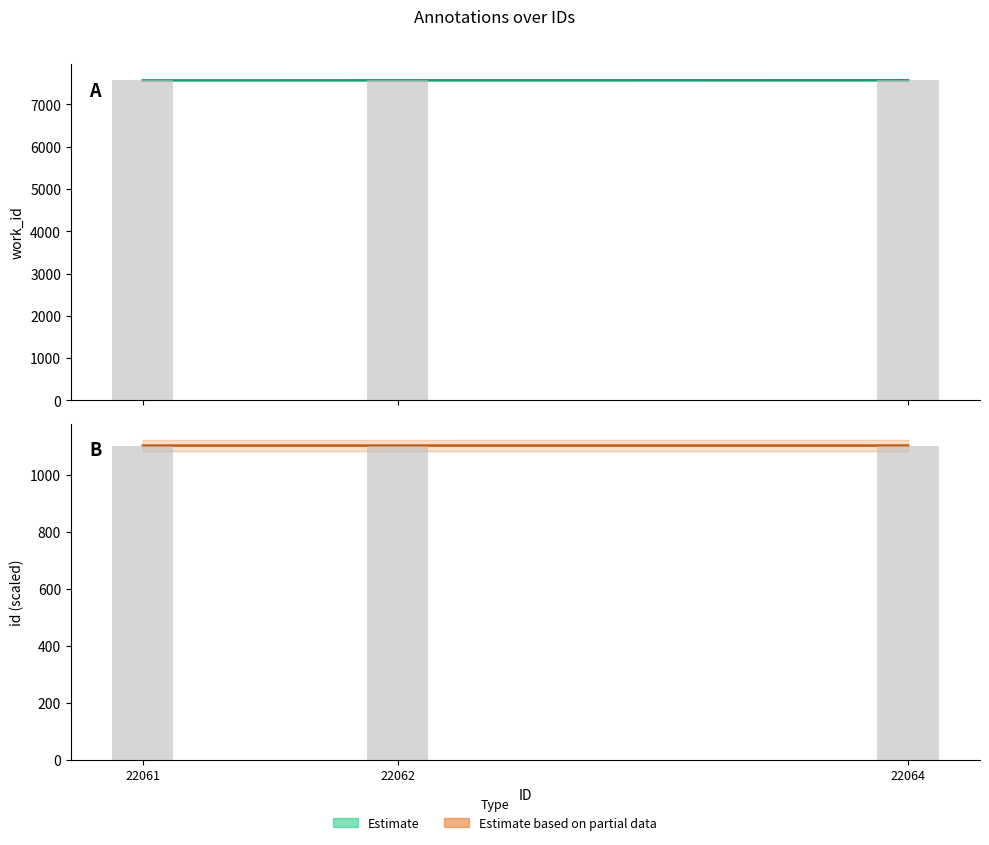

Reading right to left, list all the values displayed in this chart.

id: 22064=1103.2	22062=1103.1	22061=1103.0
work_id: 22064=7571.0	22062=7570.0	22061=7570.0